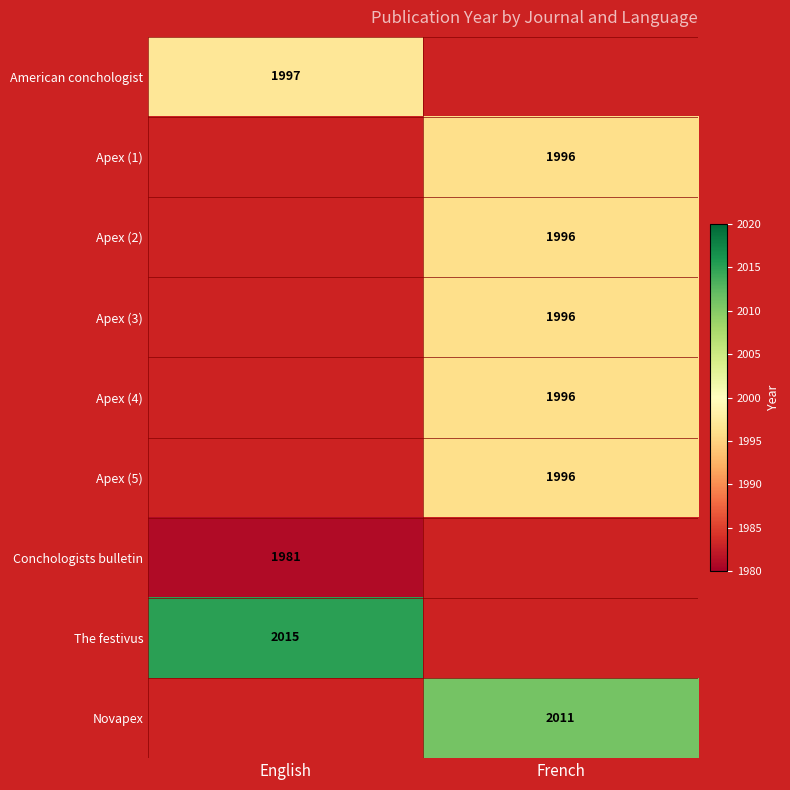

Is it true that Apex (1) equals 536 at French?

False